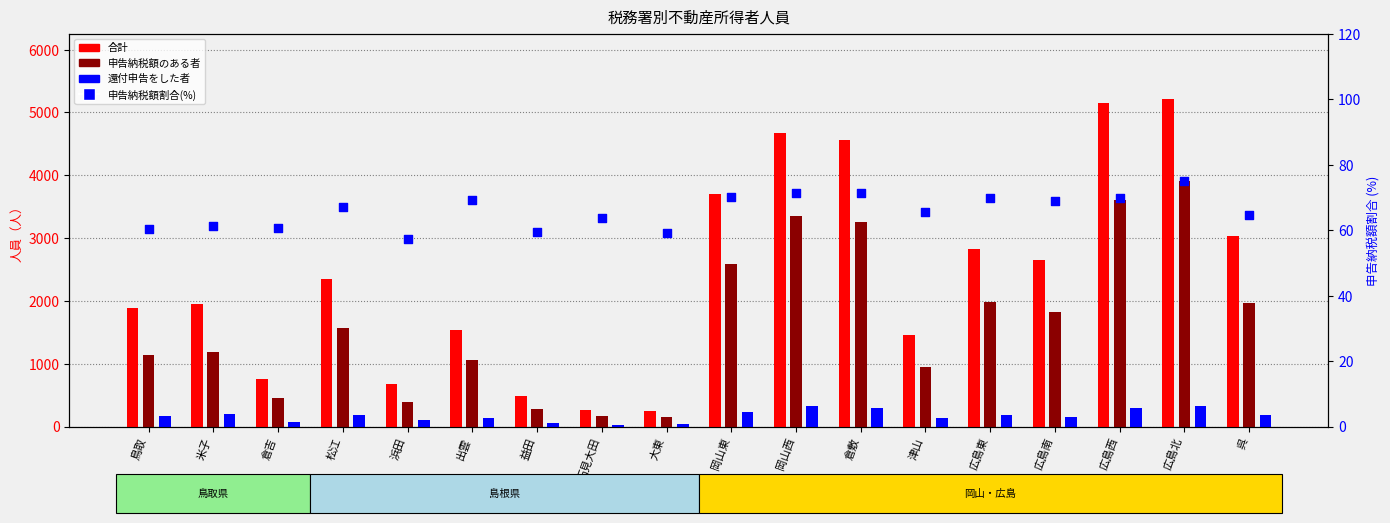

Which series contains the lowest Y value?

還付申告をした者